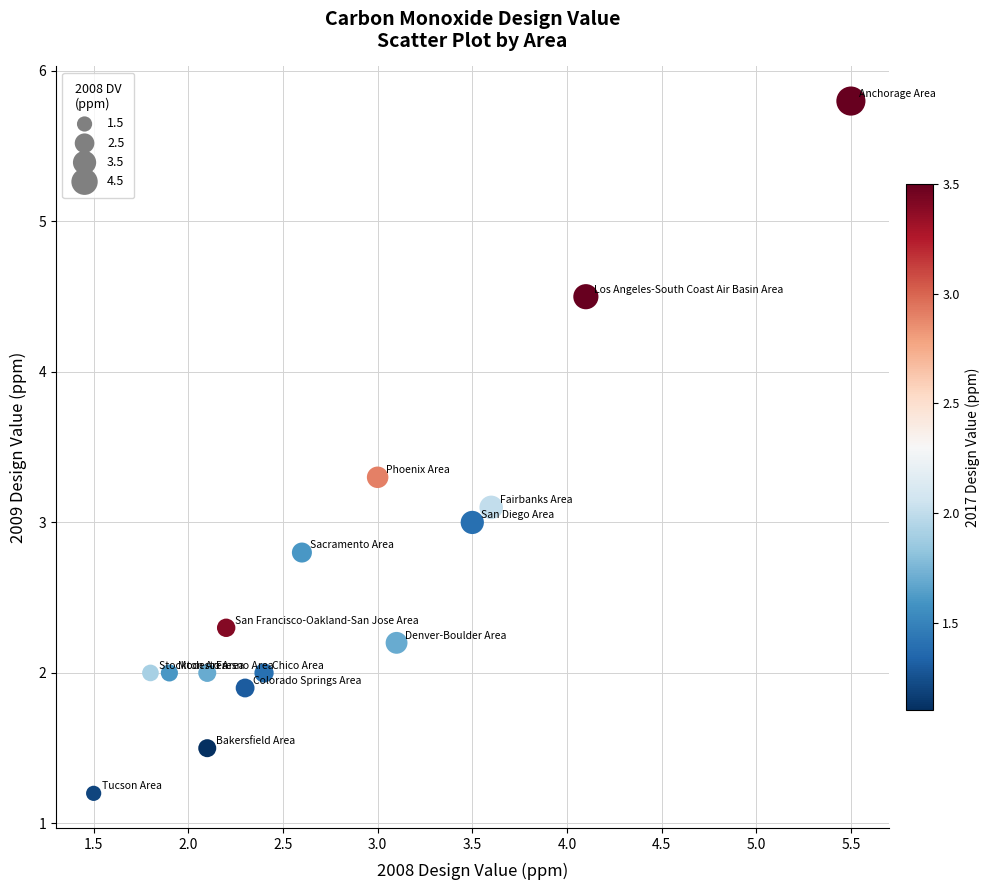

What is the range of X values (max minus min)?

4.0